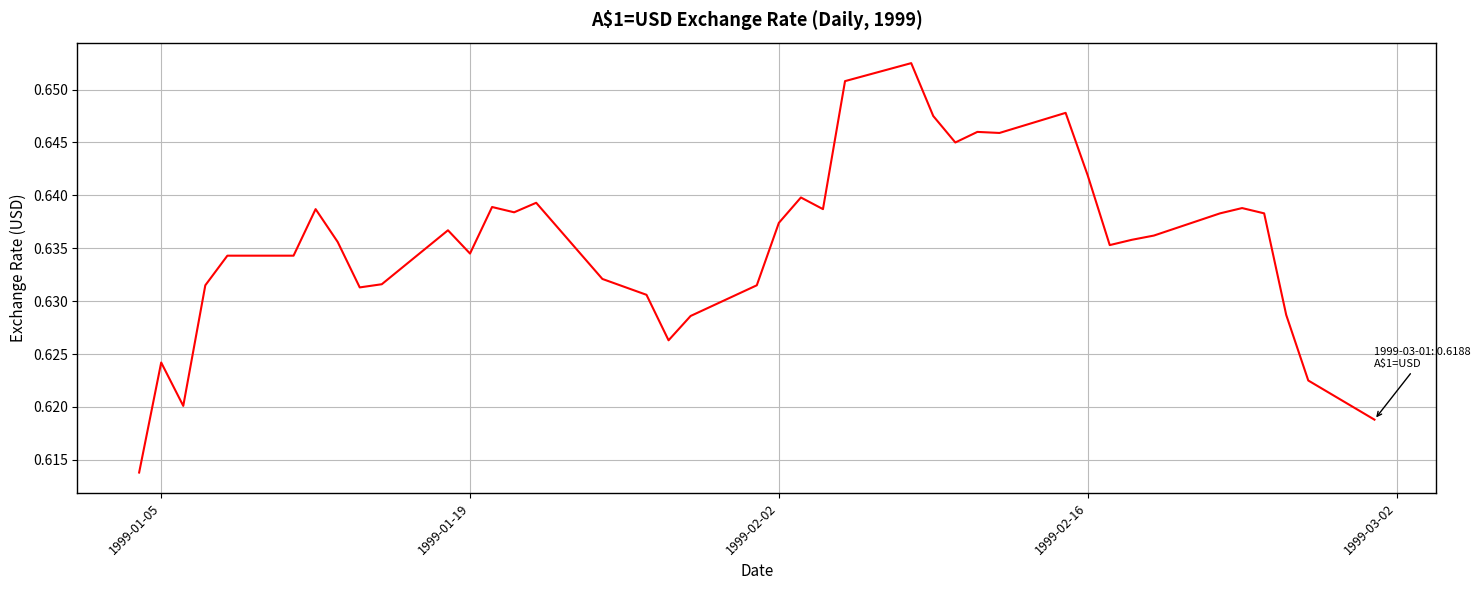

How many points are lower than both their immediate neighbors (excluding endpoints)?

9